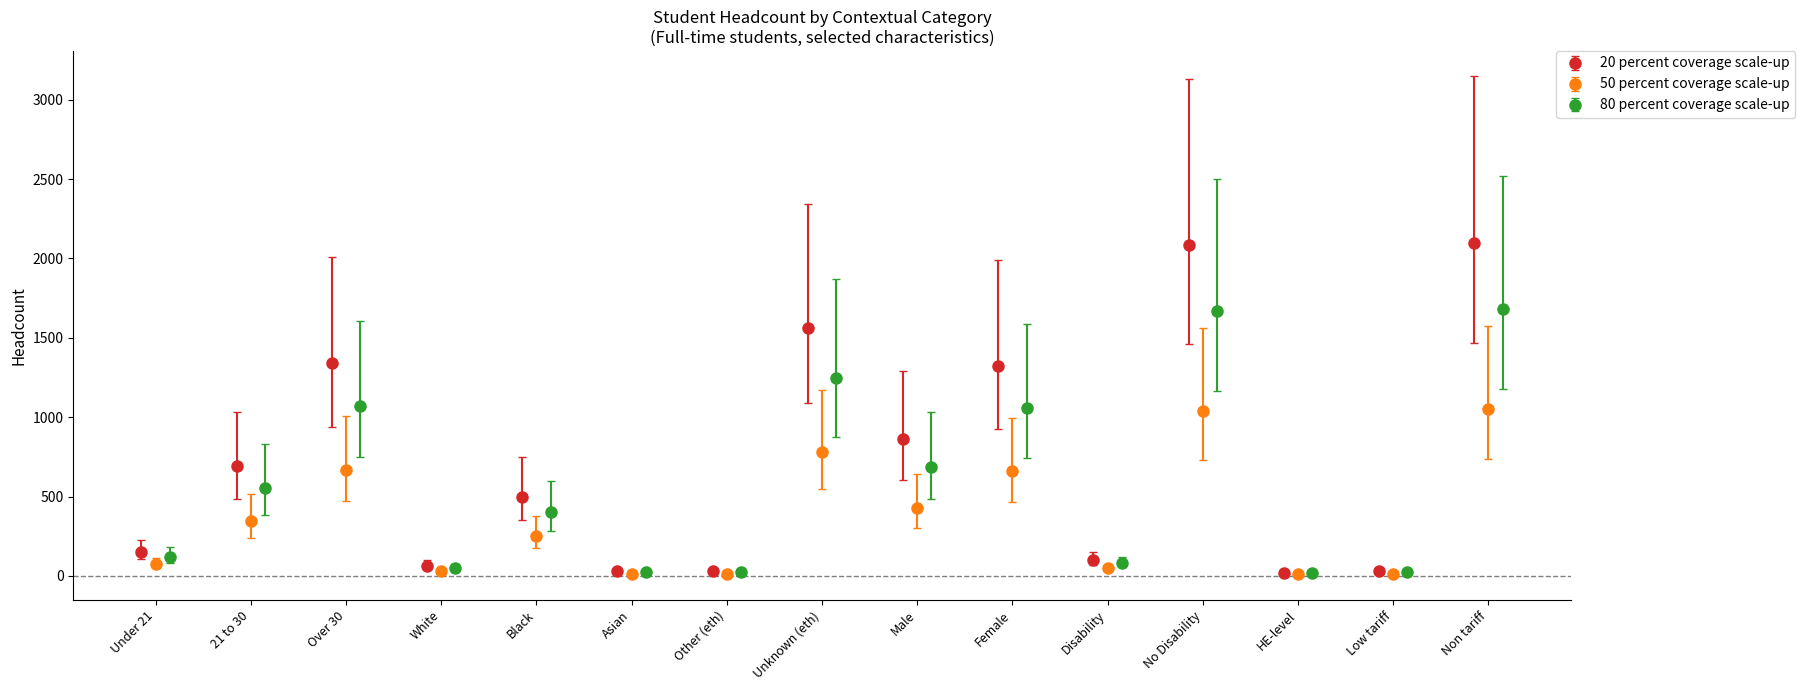

What is the sum of all 20 percent coverage scale-up values?

10885